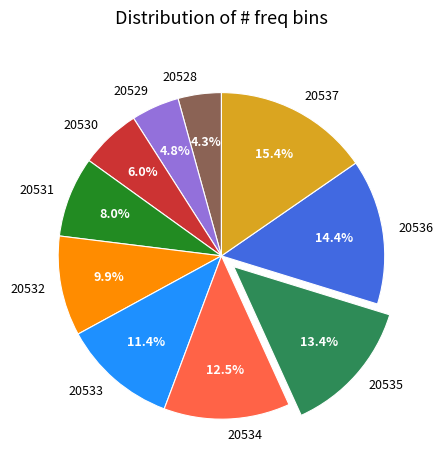

How many slices are in this pie chart?

10